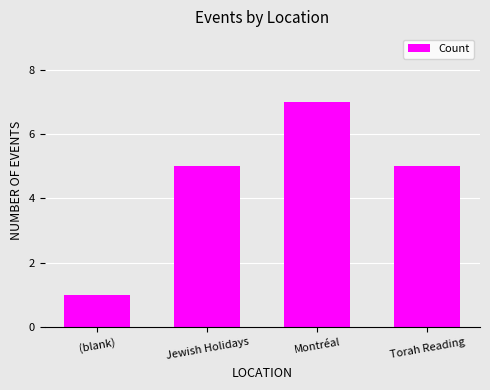

Between Jewish Holidays and Montréal, which is larger?

Montréal